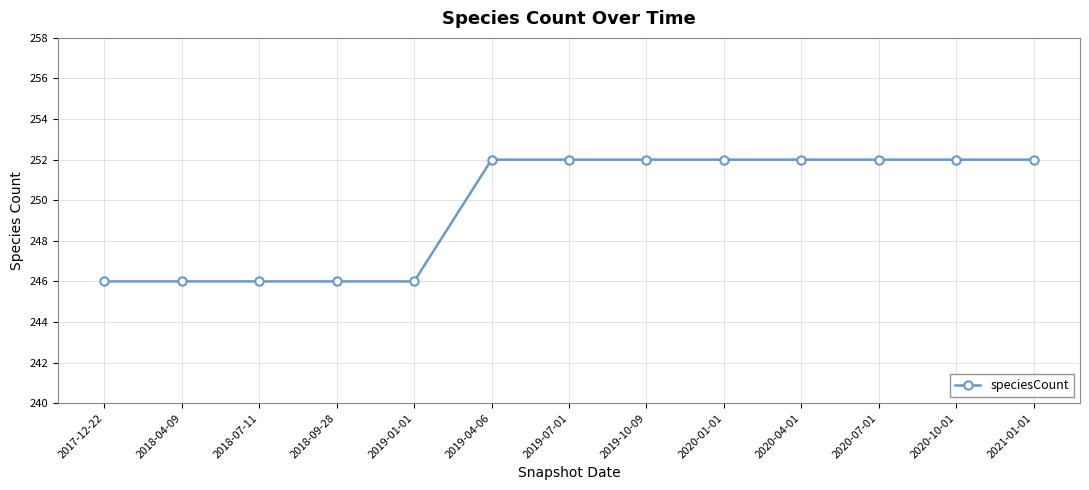

What is the change in value from 2019-01-01 to 2020-04-01?

+6